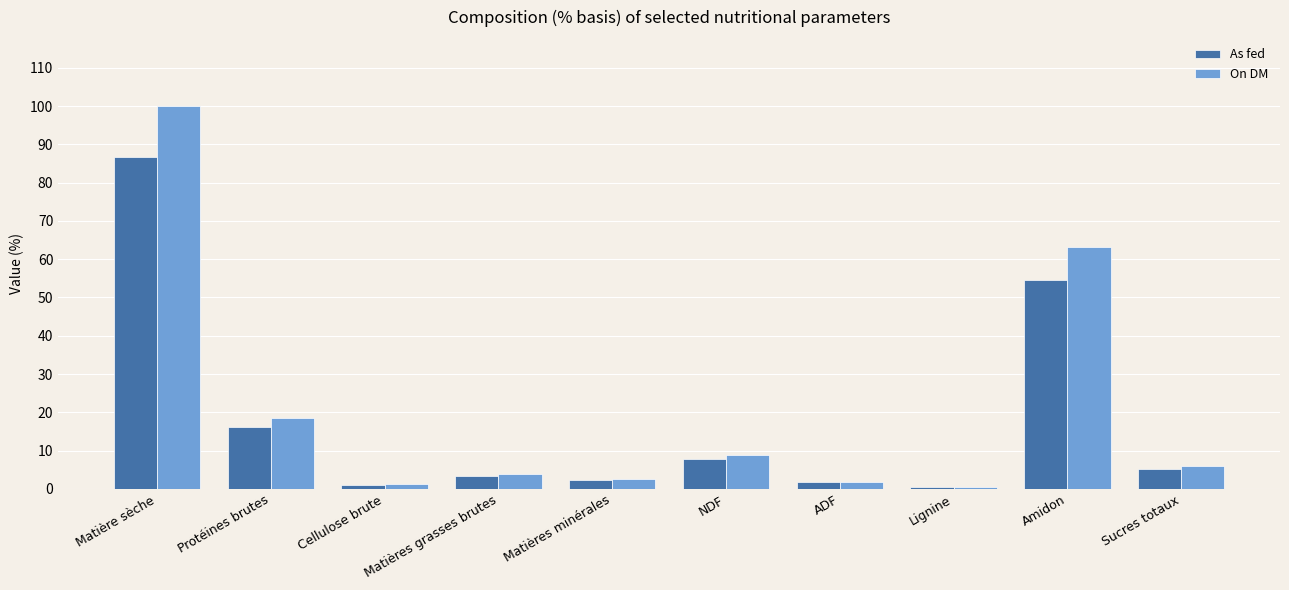

At which category is the sum across all series the highest?

Matière sèche